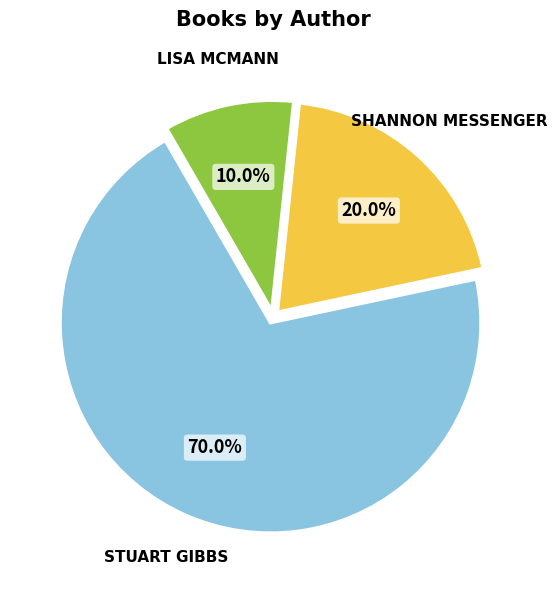

Is there any slice that represents more than half of the pie?

Yes